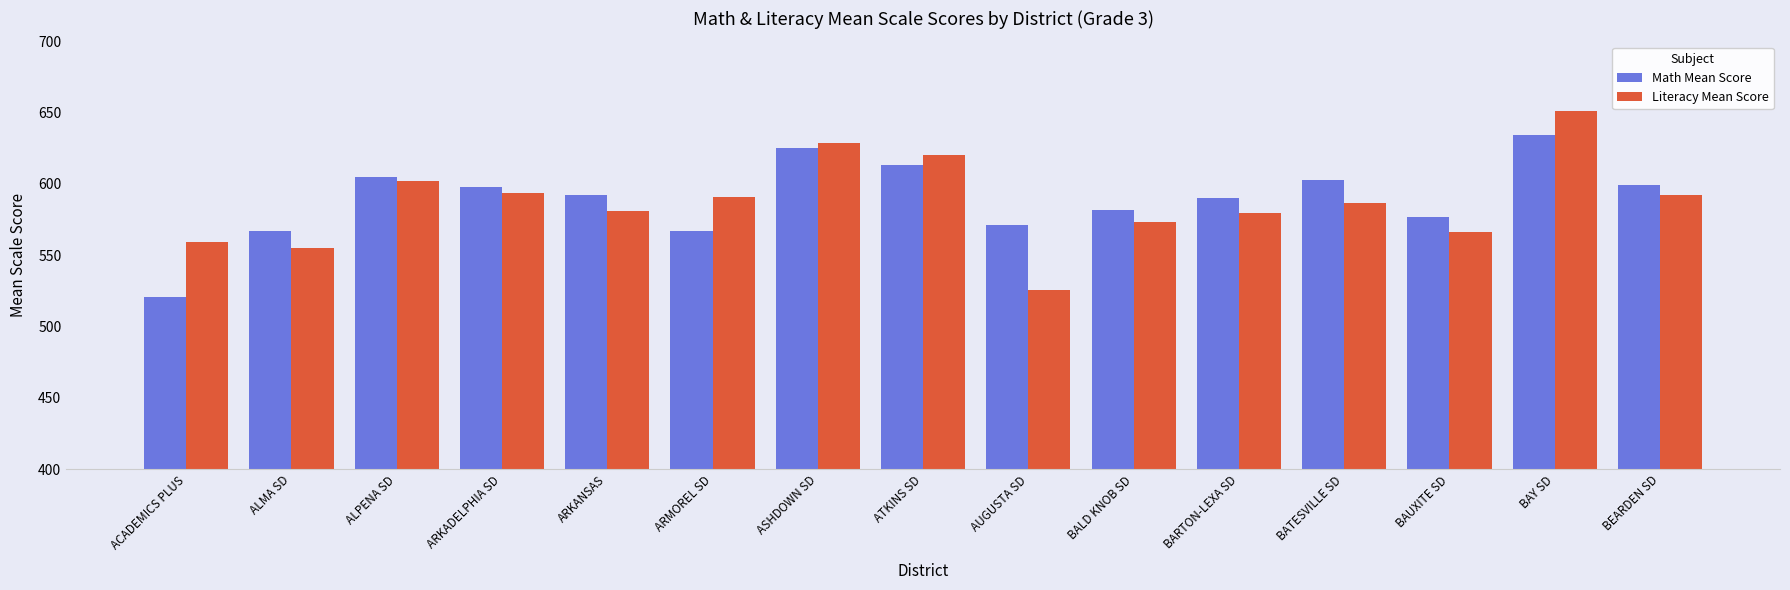

How many categories are shown in the chart?

15